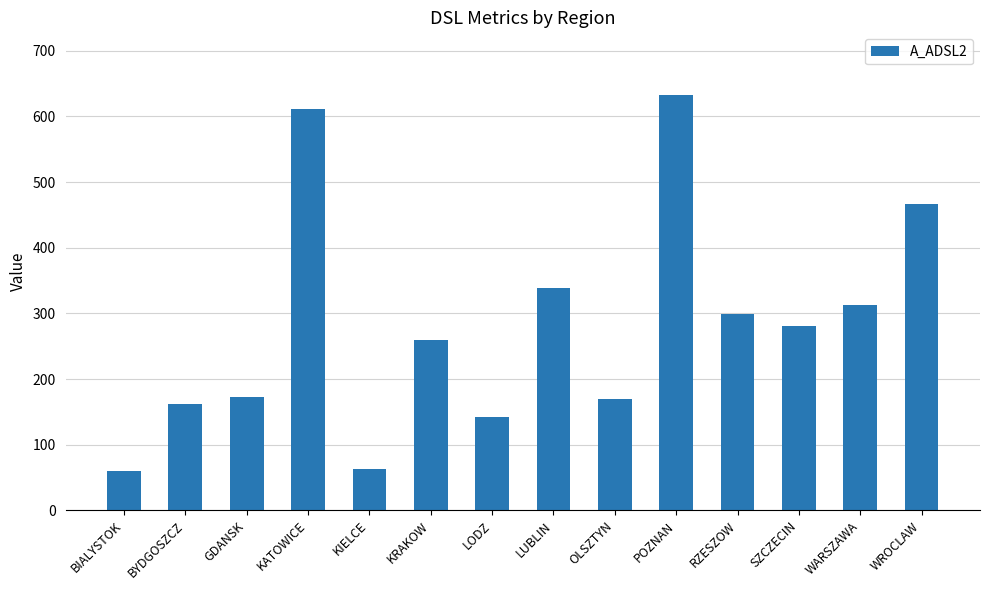

Reading left to right, transcribe all the data shown in this chart.

BIALYSTOK=60	BYDGOSZCZ=162	GDANSK=173	KATOWICE=611	KIELCE=63	KRAKOW=260	LODZ=142	LUBLIN=339	OLSZTYN=169	POZNAN=633	RZESZOW=299	SZCZECIN=281	WARSZAWA=313	WROCLAW=467